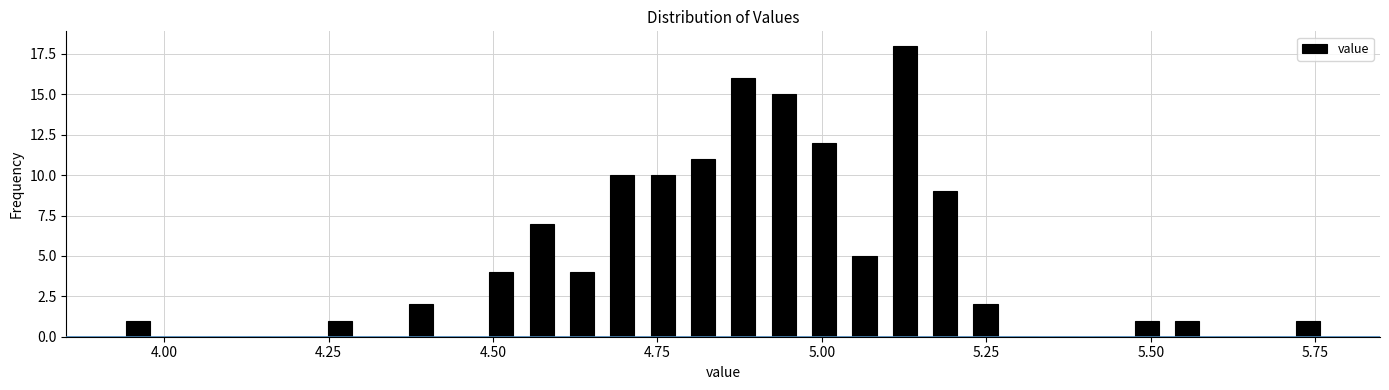

Read against the x-axis, roughly where is the centre of the tallest bar?

5.15